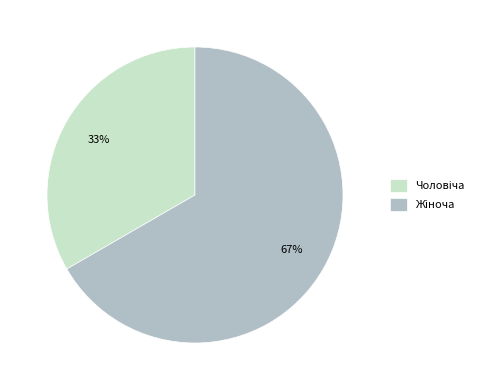

Is there any slice that represents more than half of the pie?

Yes